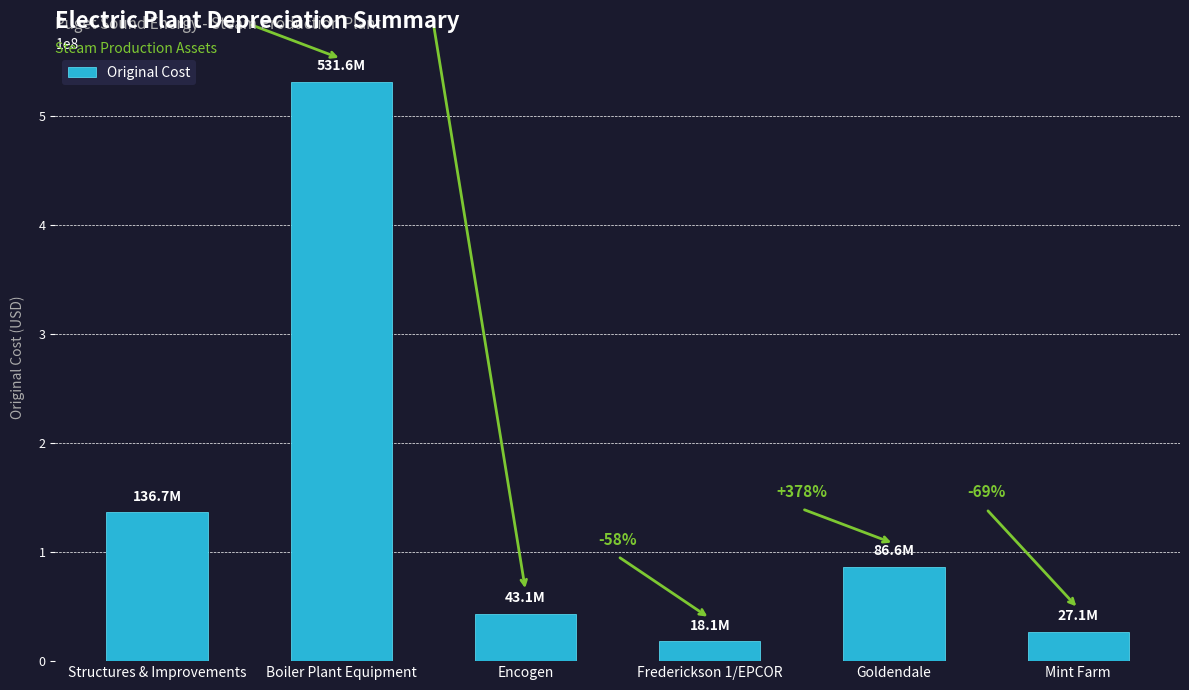

Between Boiler Plant Equipment and Structures & Improvements, which is larger?

Boiler Plant Equipment